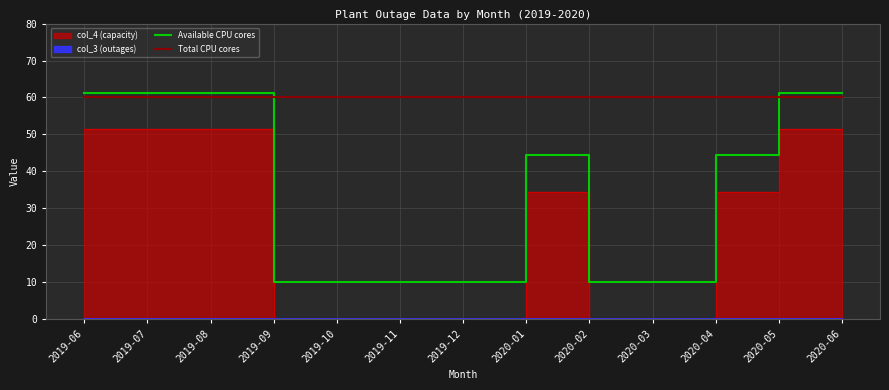

Reading left to right, transcribe all the data shown in this chart.

Available CPU cores: 61.3	61.3	61.3	10.0	10.0	10.0	10.0	44.3	10.0	10.0	44.3	61.3	61.3
Total CPU cores: 60.0	60.0	60.0	60.0	60.0	60.0	60.0	60.0	60.0	60.0	60.0	60.0	60.0